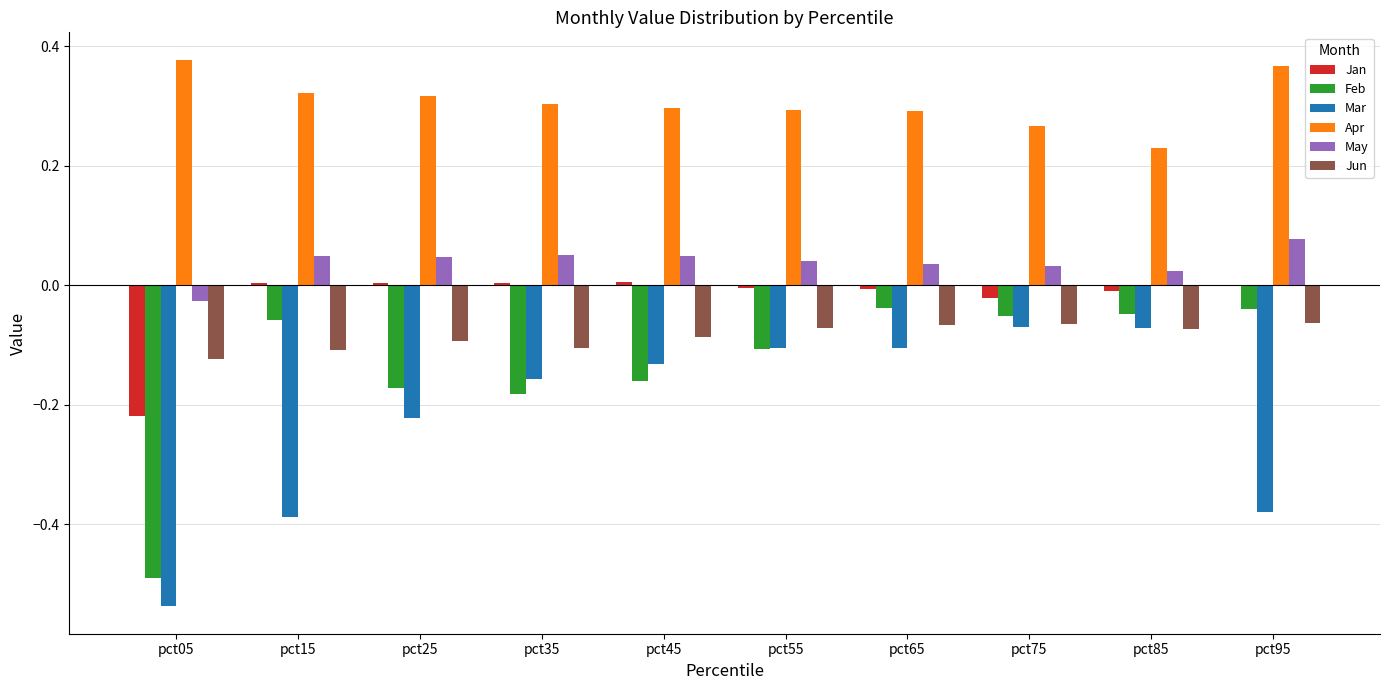

Is it true that Apr equals 0.4 at pct75?

False